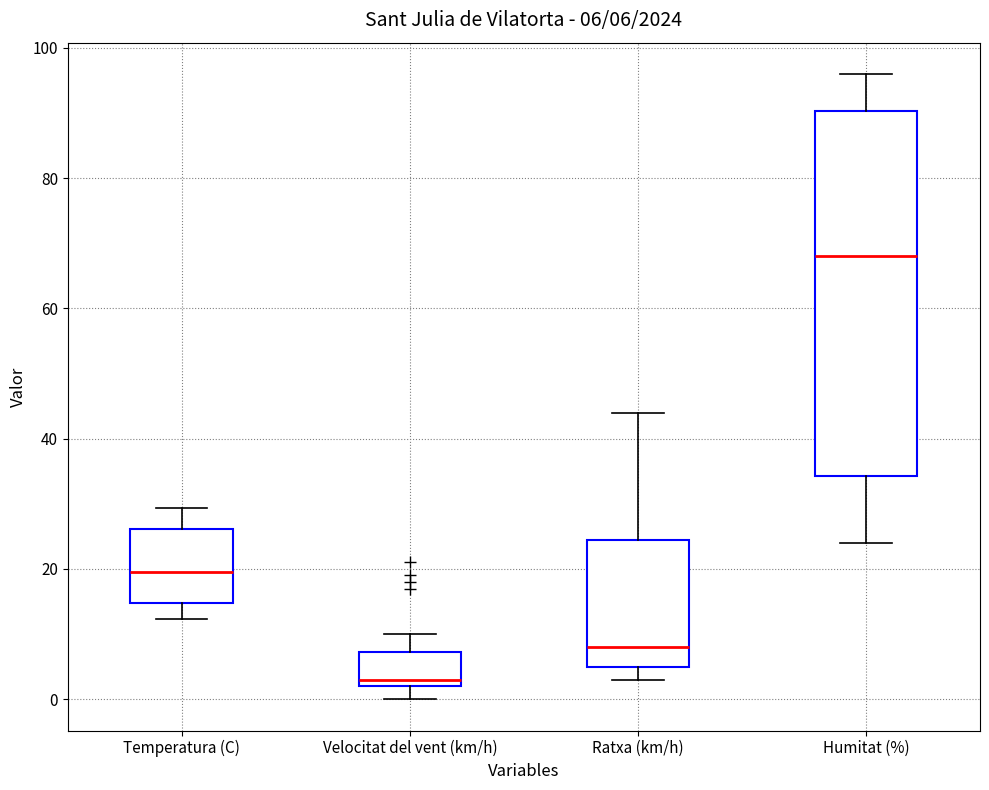

Comparing the boxes themselves (not the whiskers), which one is the tallest?

Humitat (%)